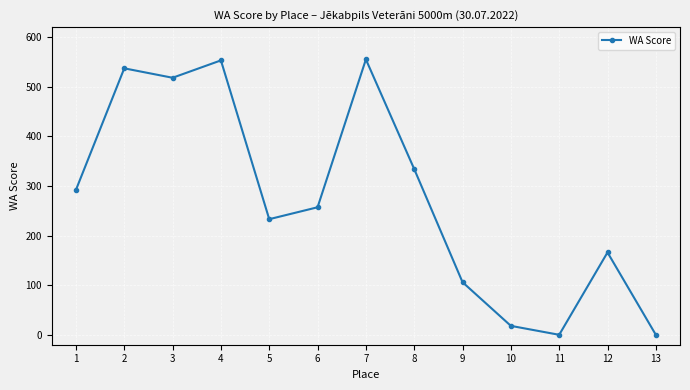

The value at 12 is 166. True or false?

True